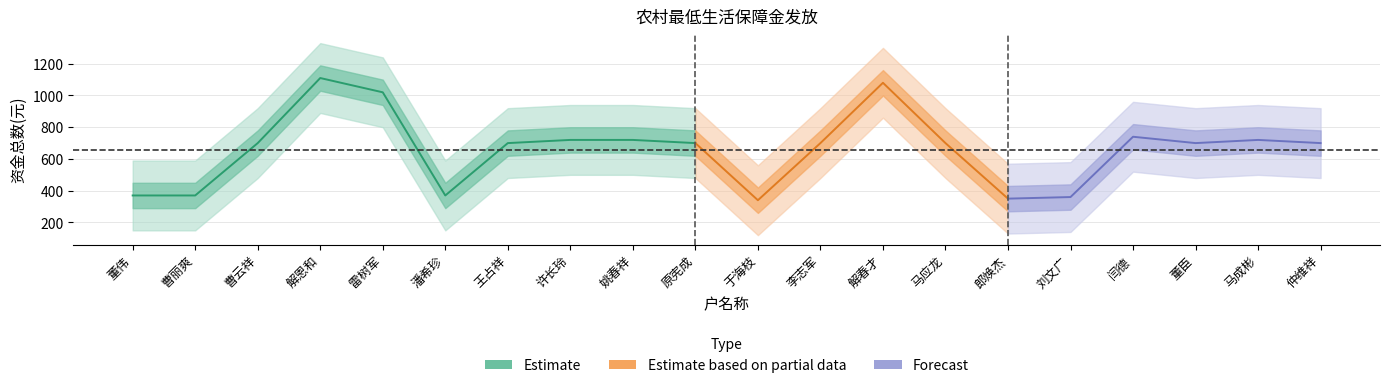

What is the smallest value displayed?

340